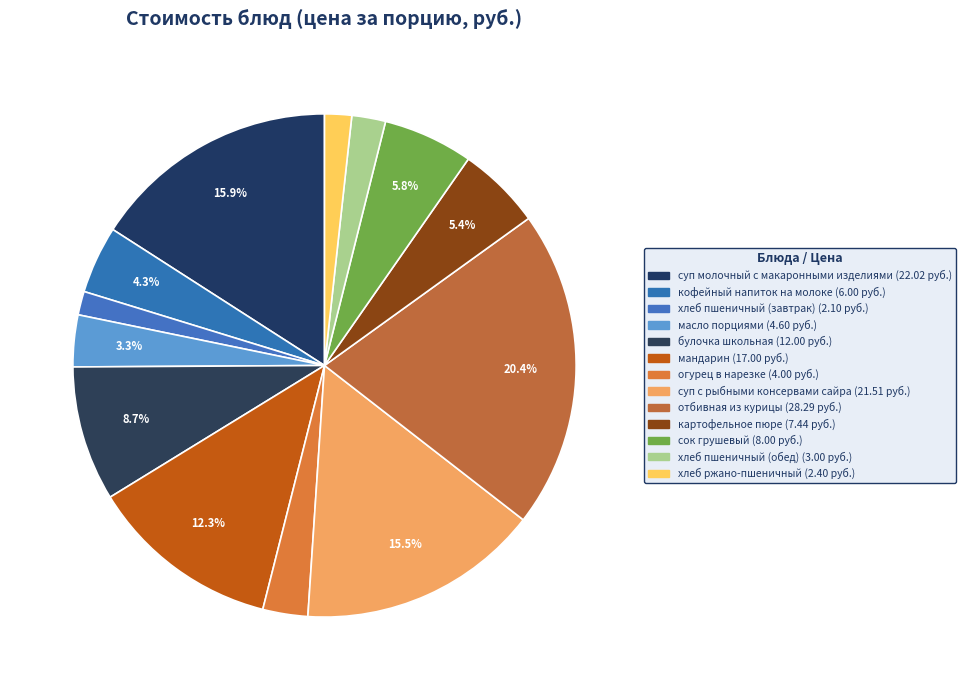

What is the smallest slice in the pie chart?

хлеб пшеничный (завтрак)